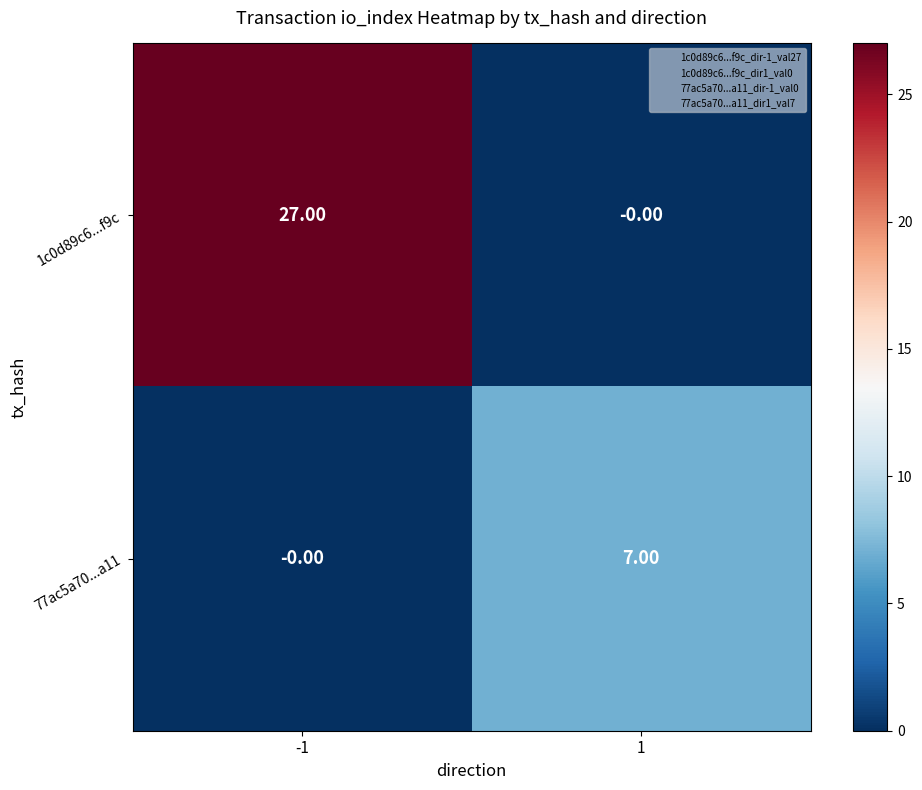

At which category does the chart reach its peak across all series?

-1